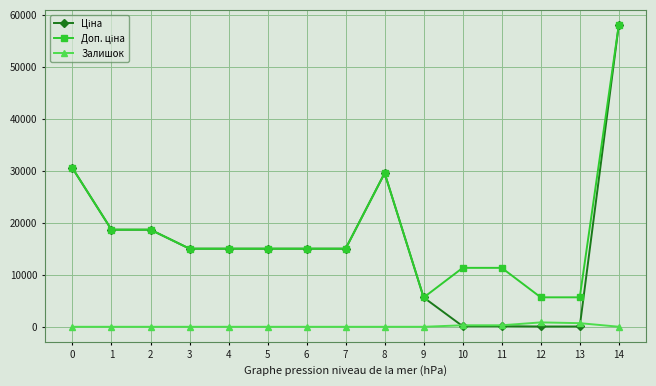

What is the total value across all series at 7?

30038.4